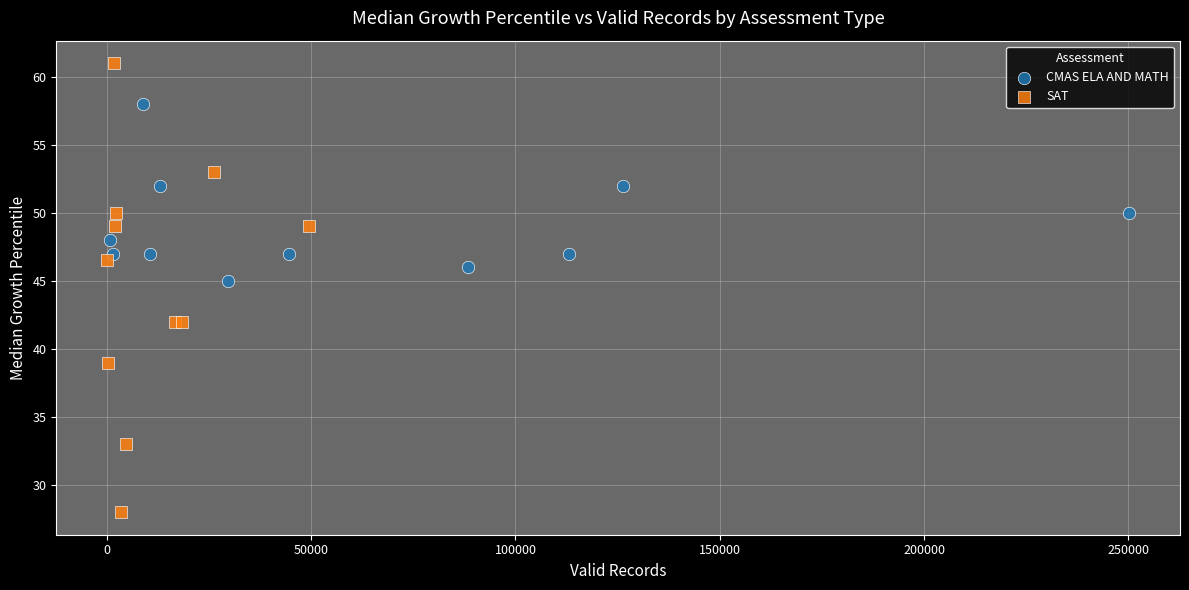

Which series reaches the minimum Y coordinate?

SAT